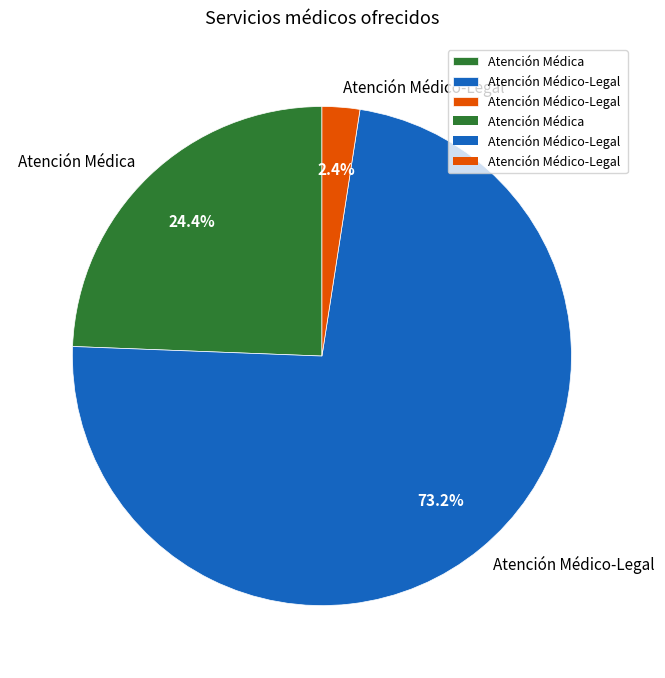

Is there any slice that represents more than half of the pie?

Yes